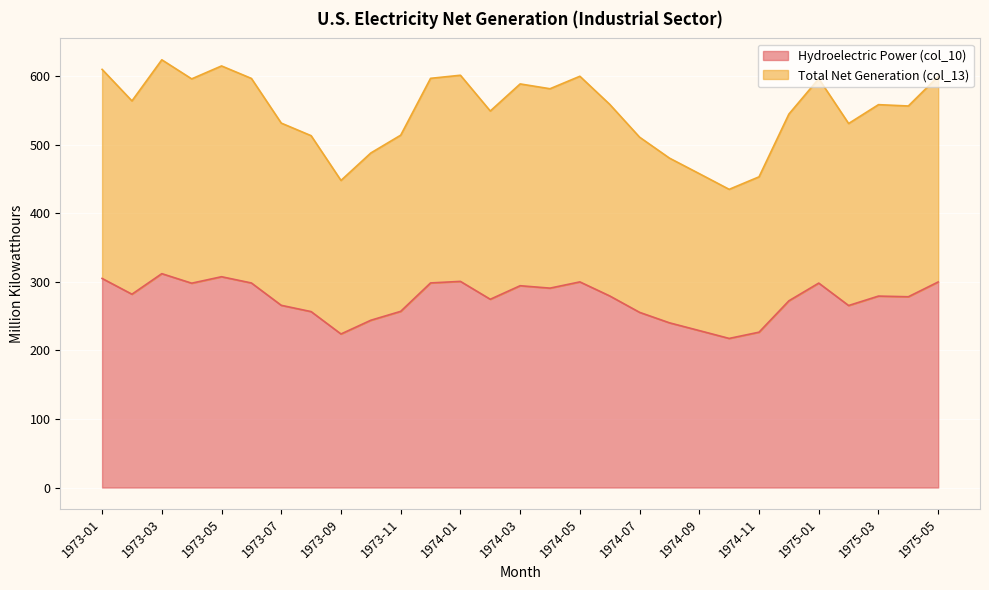

What is the label of the 6th point from the right?

1974-12